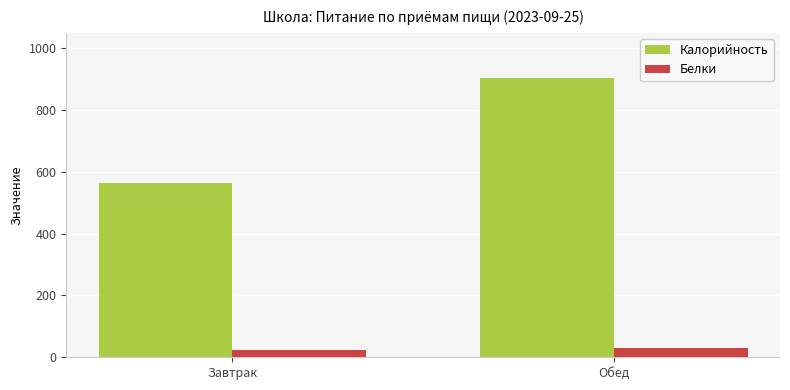

What is the average value of the Белки series?

26.3